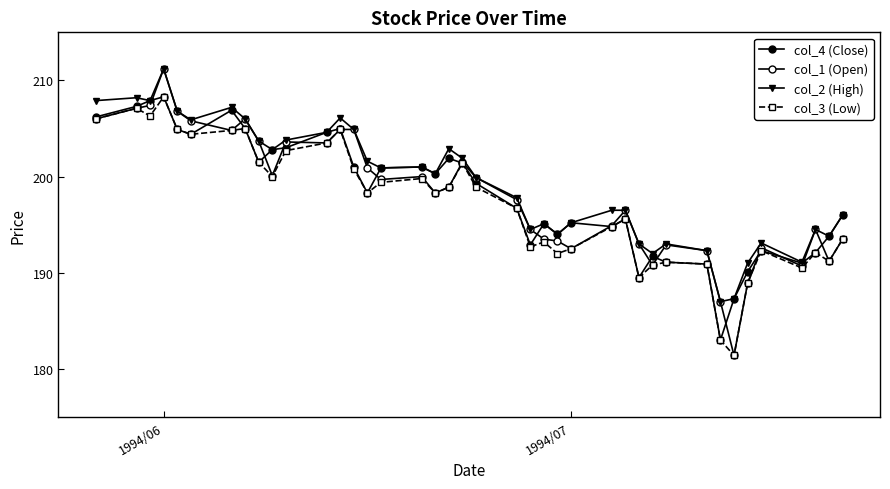

What is the minimum value shown in the chart?

181.4